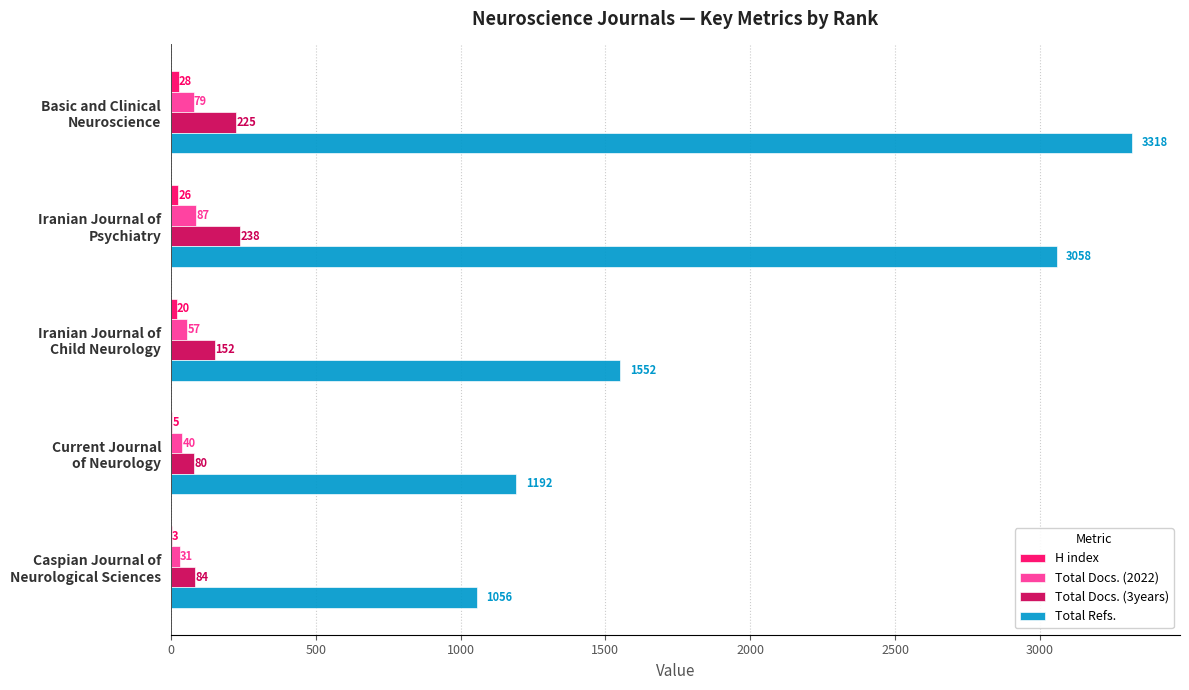

What is the highest value of the Total Refs. series?

3318